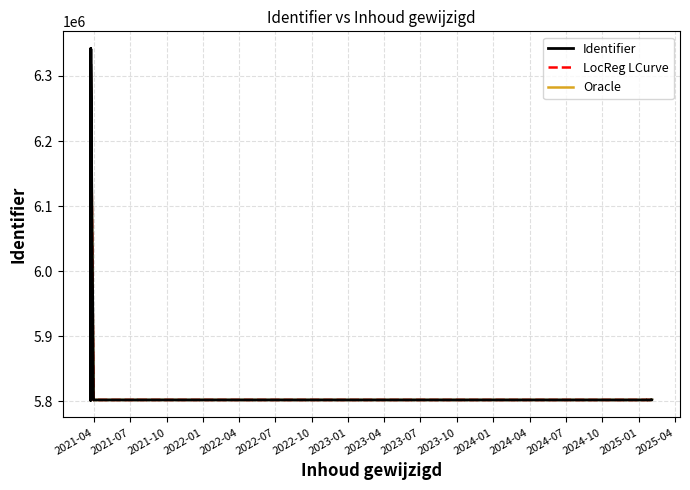

What are all the series names shown in the legend?

Identifier, LocReg LCurve, Oracle